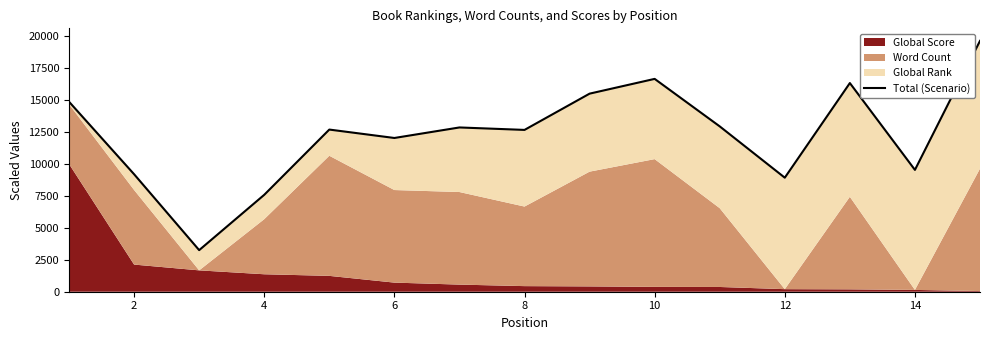

What is the smallest value displayed?

3254.9